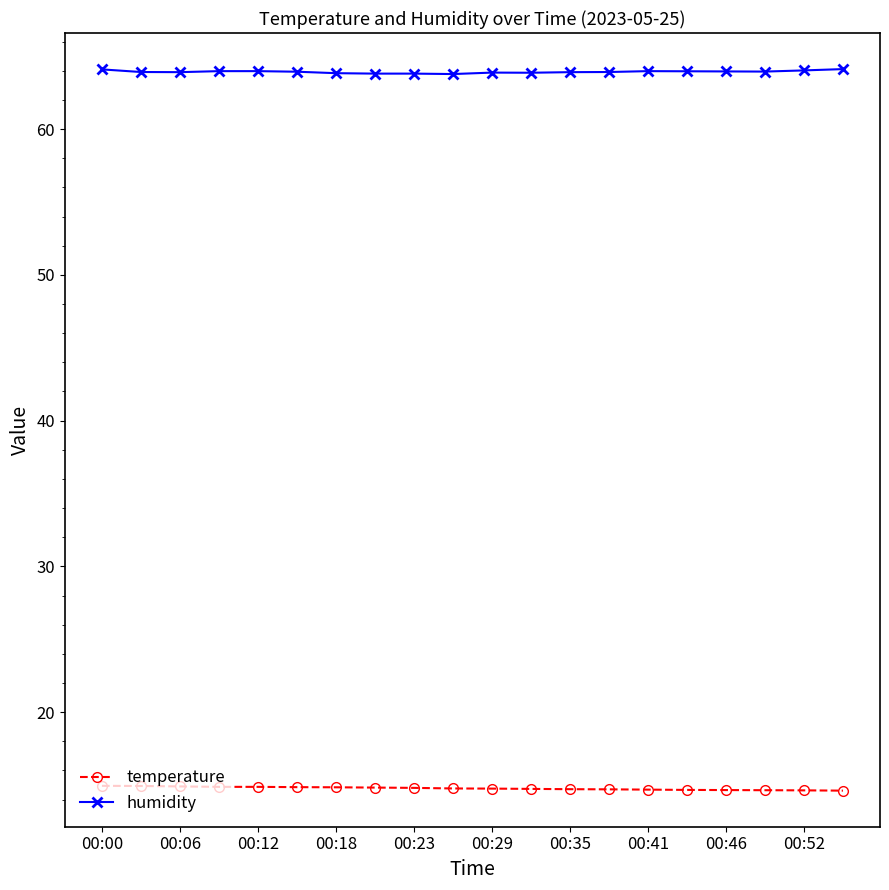

Rank the series by their average value, from lowest to highest.

temperature, humidity